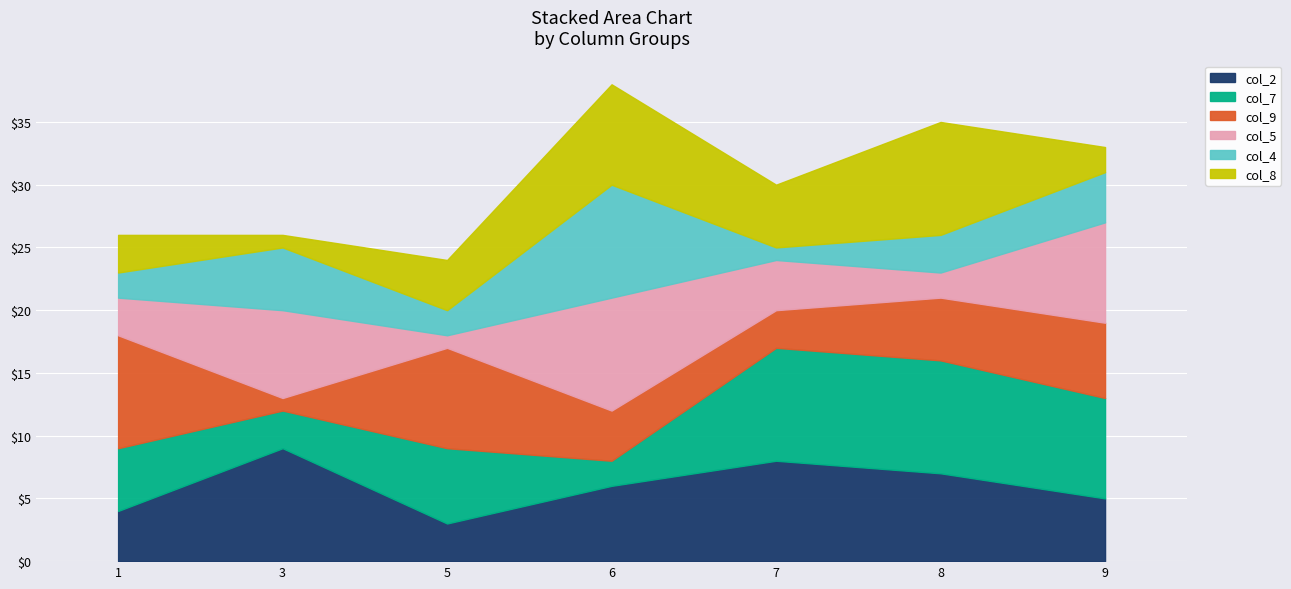

At which category is the sum across all series the highest?

6